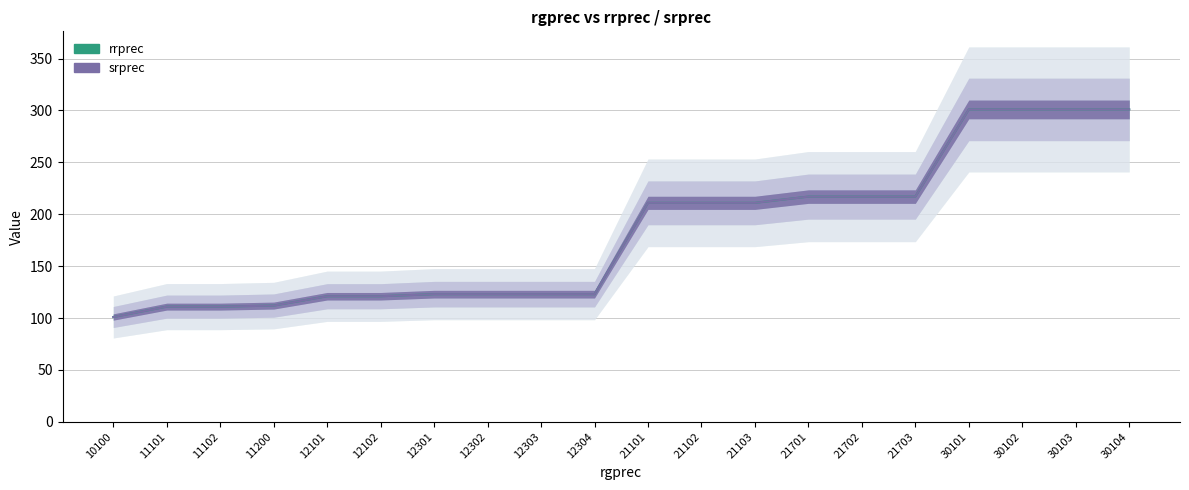

Does the chart display data point markers on the line(s)?

No